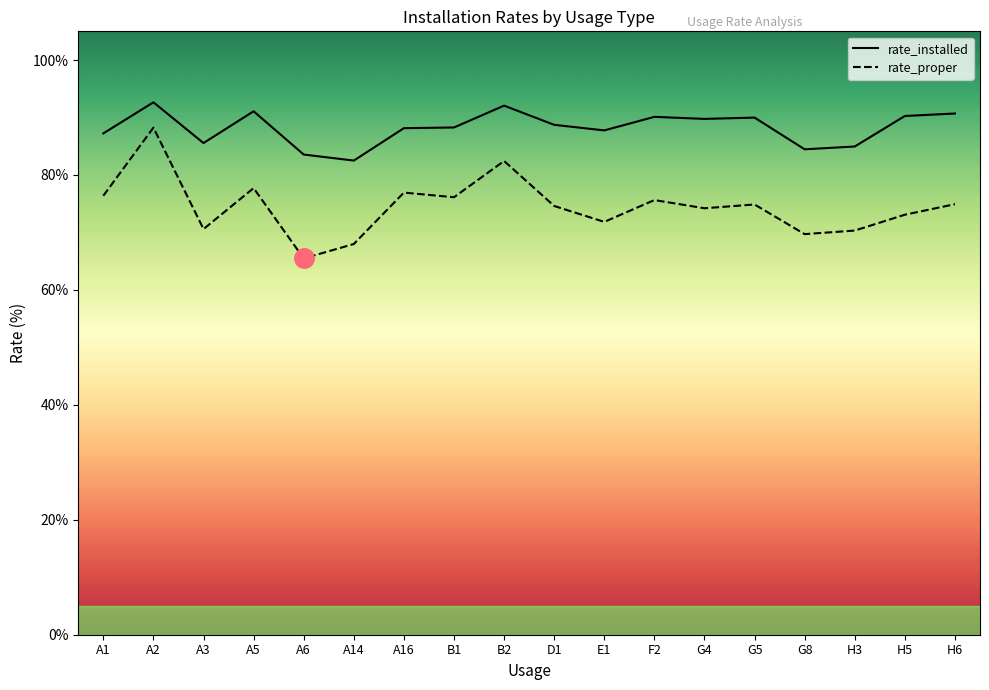

True or false: rate_proper and rate_installed intersect in this chart.

False